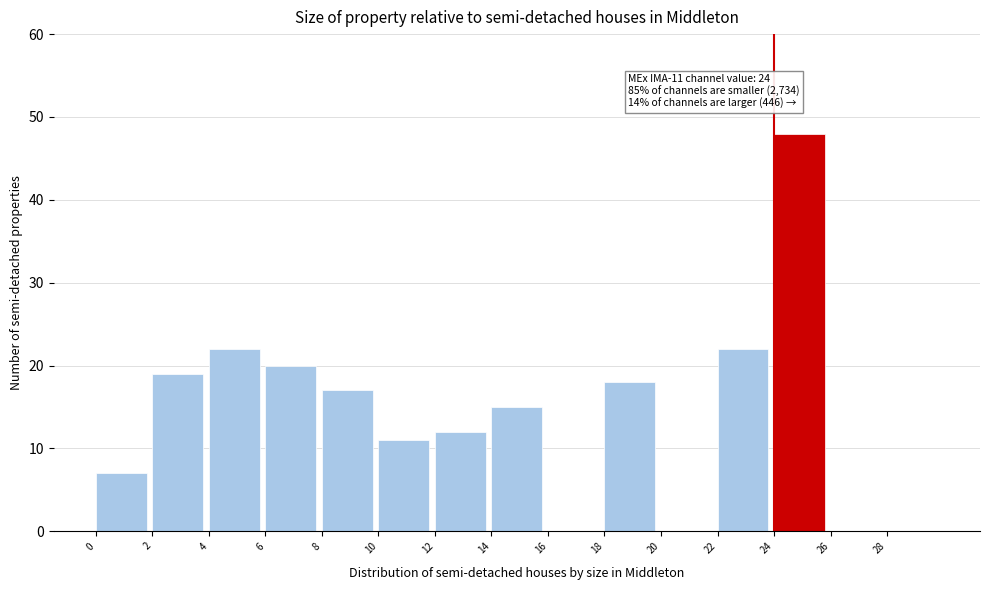

Reading left to right, what are all the values shown in this chart?

0=7	2=19	4=22	6=20	8=17	10=11	12=12	14=15	16=0	18=18	20=0	22=22	24=48	26=0	28=0